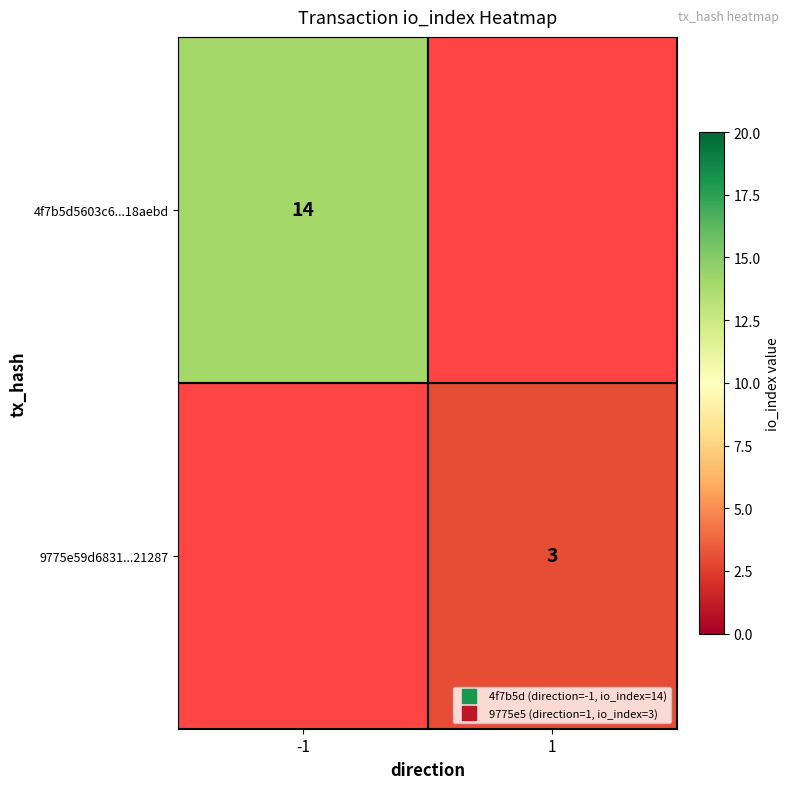

What is the average value of the 4f7b5d5603c6...18aebd series?

7